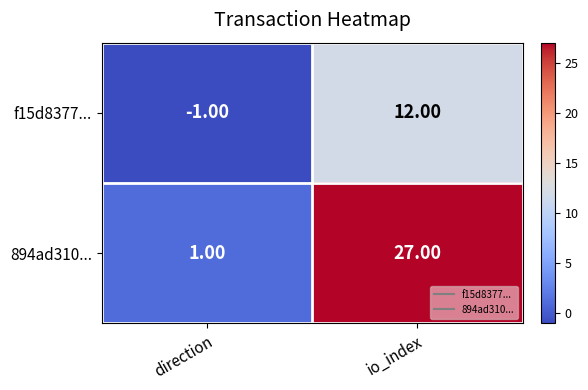

How many data points in f15d8377... are less than 12?

1